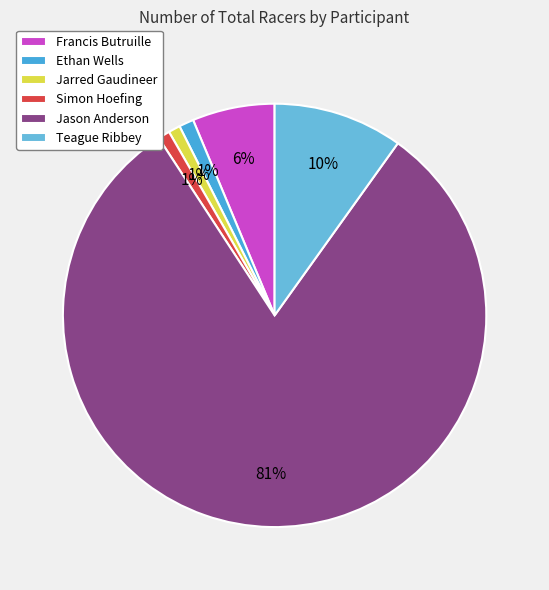

To the nearest percent, what is the combined percentage of Teague Ribbey and Francis Butruille?

16%